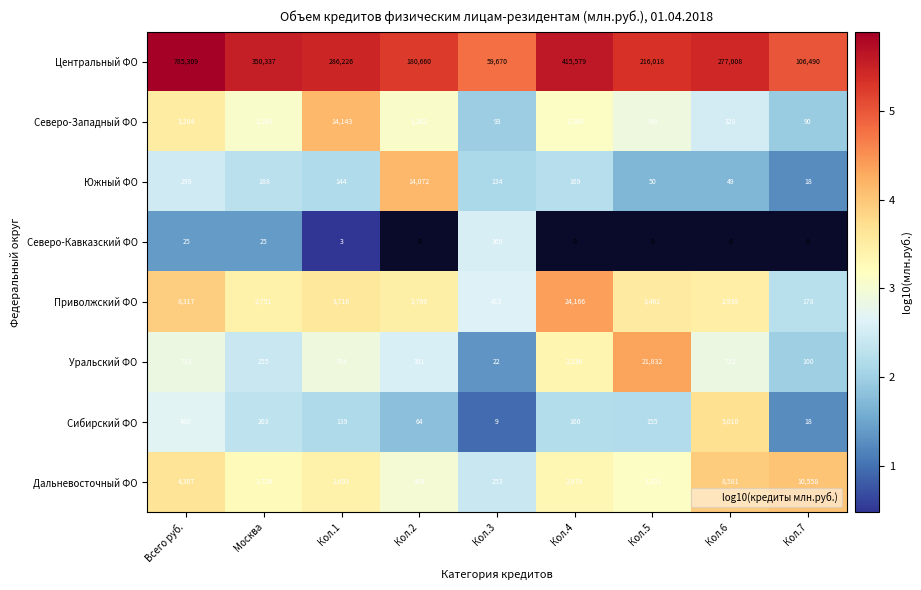

What is the difference between the maximum and minimum values in the Дальневосточный ФО series?

1.6